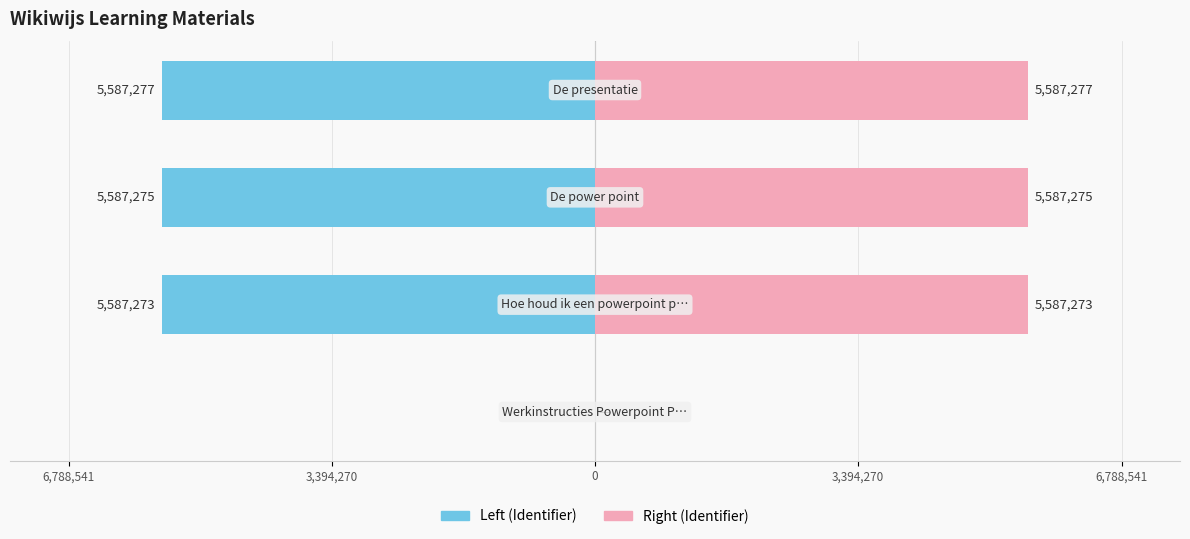

The value of Right (Identifier) at 3,394,270 is 7709265. True or false?

False